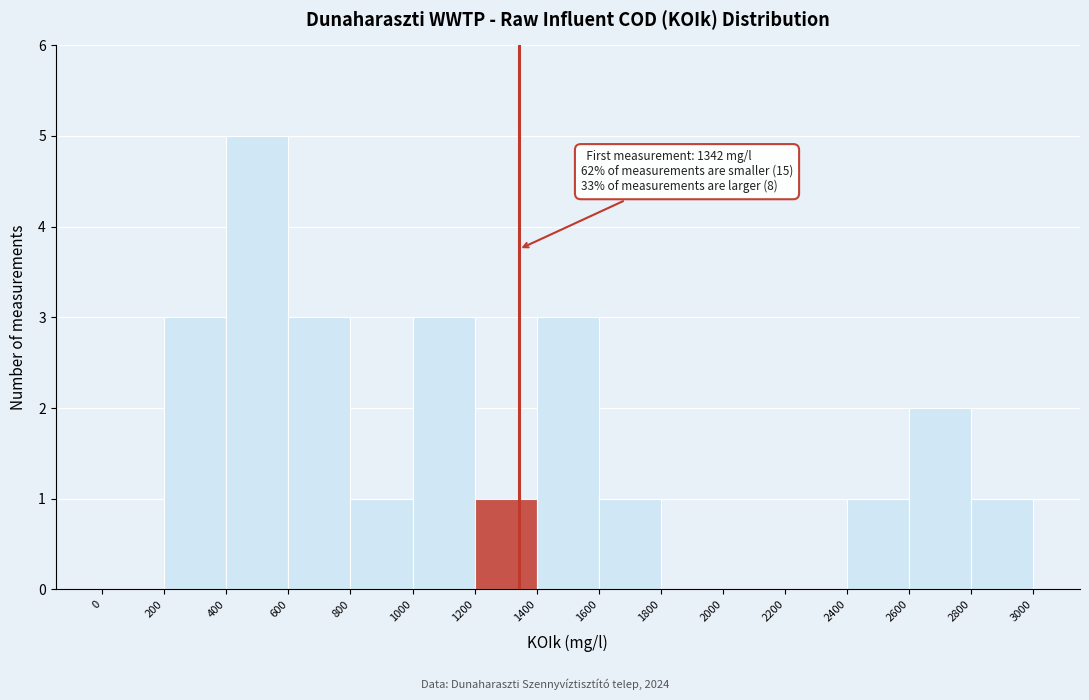

Which range on the x-axis has the tallest bar?

400 to 600